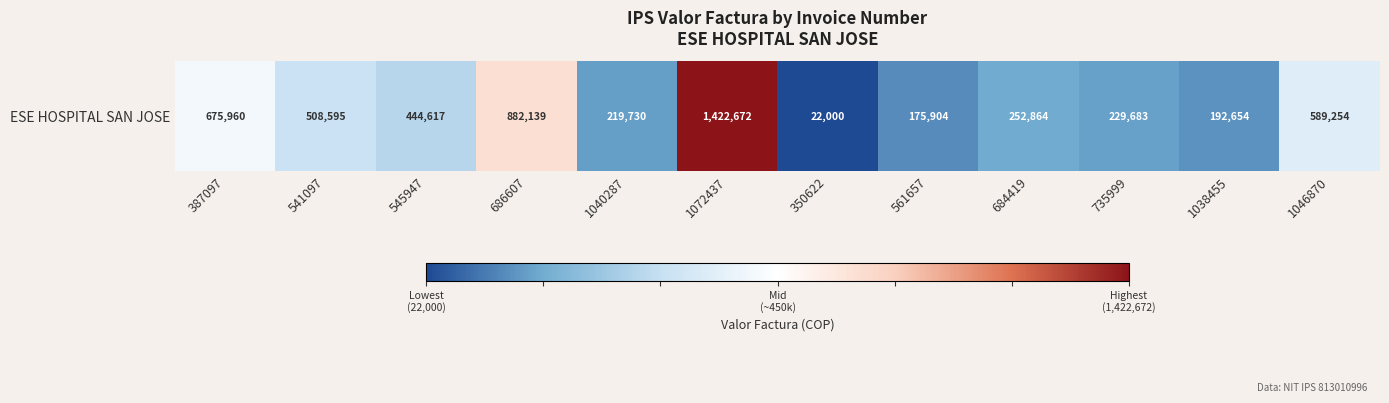

Rank the categories by value from lowest to highest.

350622, 561657, 1038455, 1040287, 735999, 684419, 545947, 541097, 1046870, 387097, 686607, 1072437